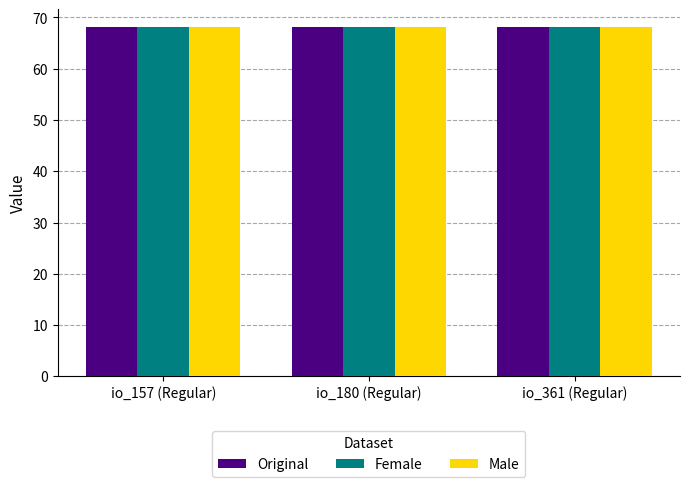

How many bars are there in total?

9